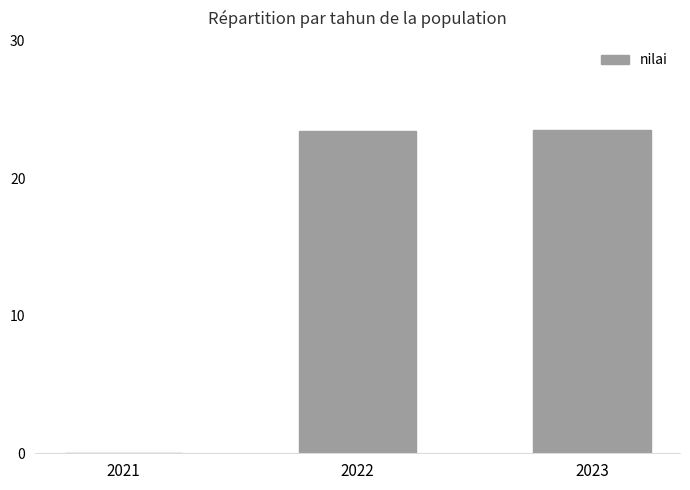

What is the maximum value shown in the chart?

23.5